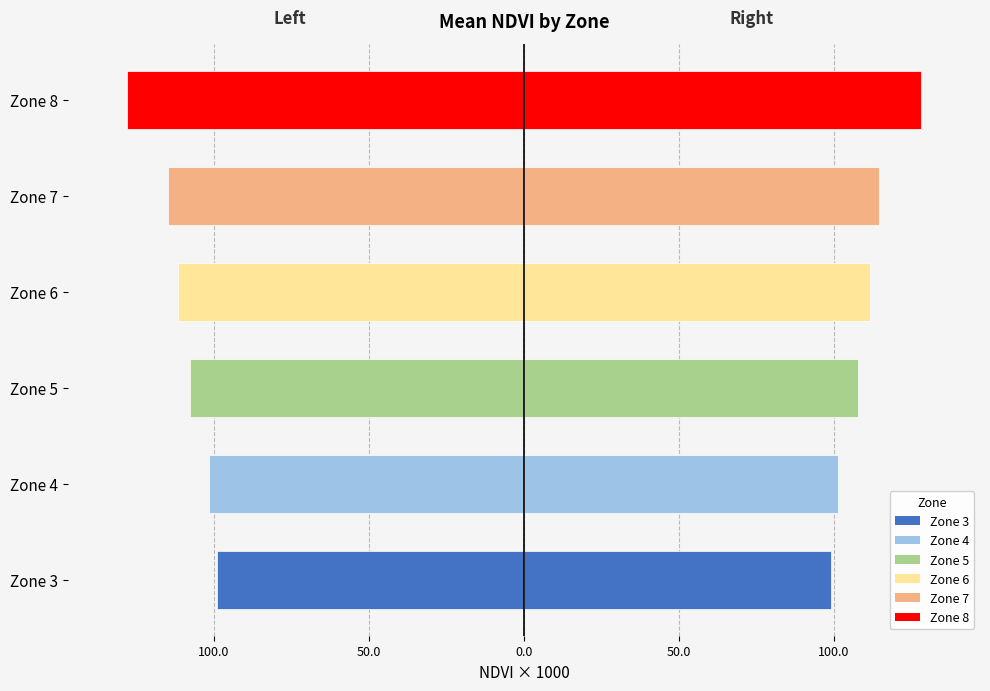

What is the sum of all NDVI (left) values?

-662.9